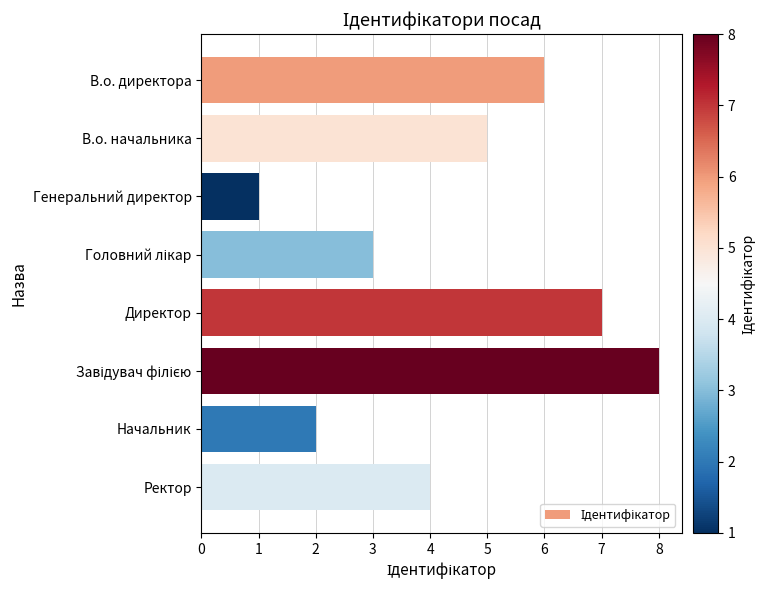

The value at В.о. начальника is 8. True or false?

False